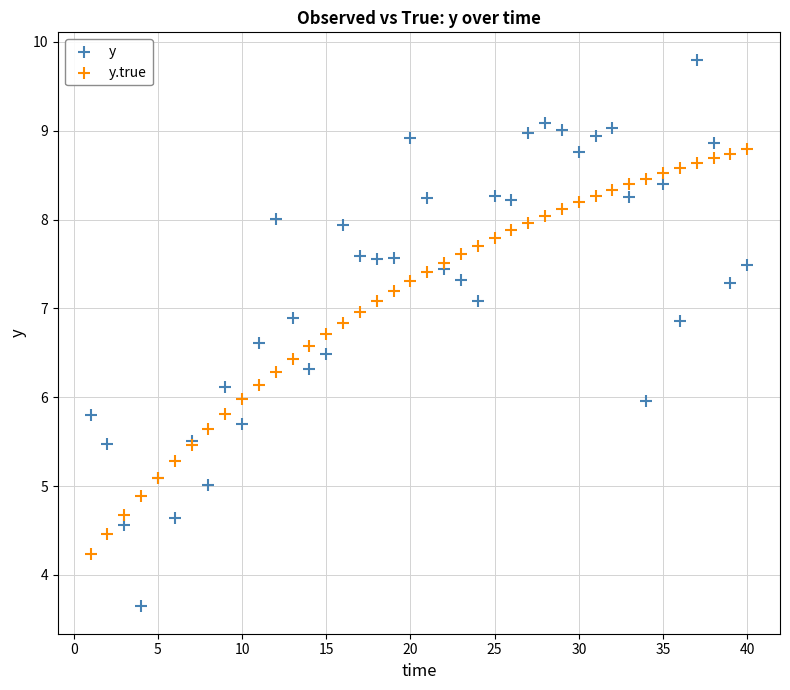

What is the X range (max minus min) for the scatter plot?

39.0